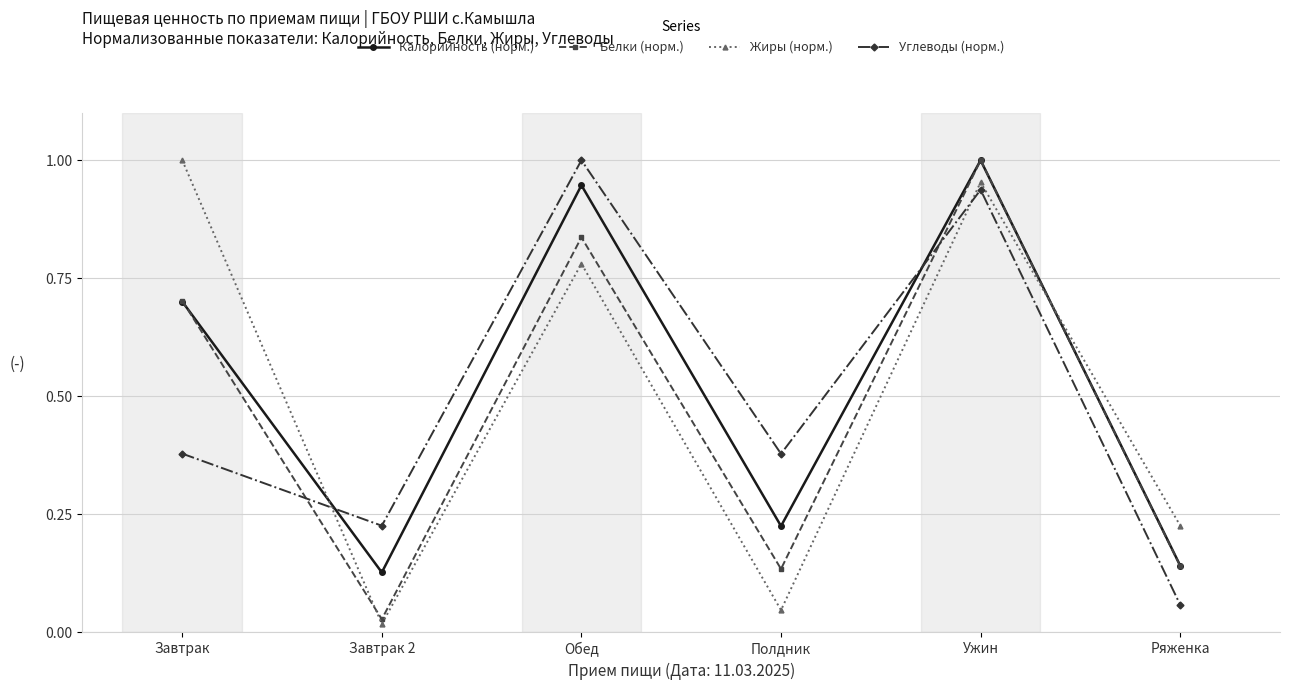

How many distinct data groups are displayed?

4